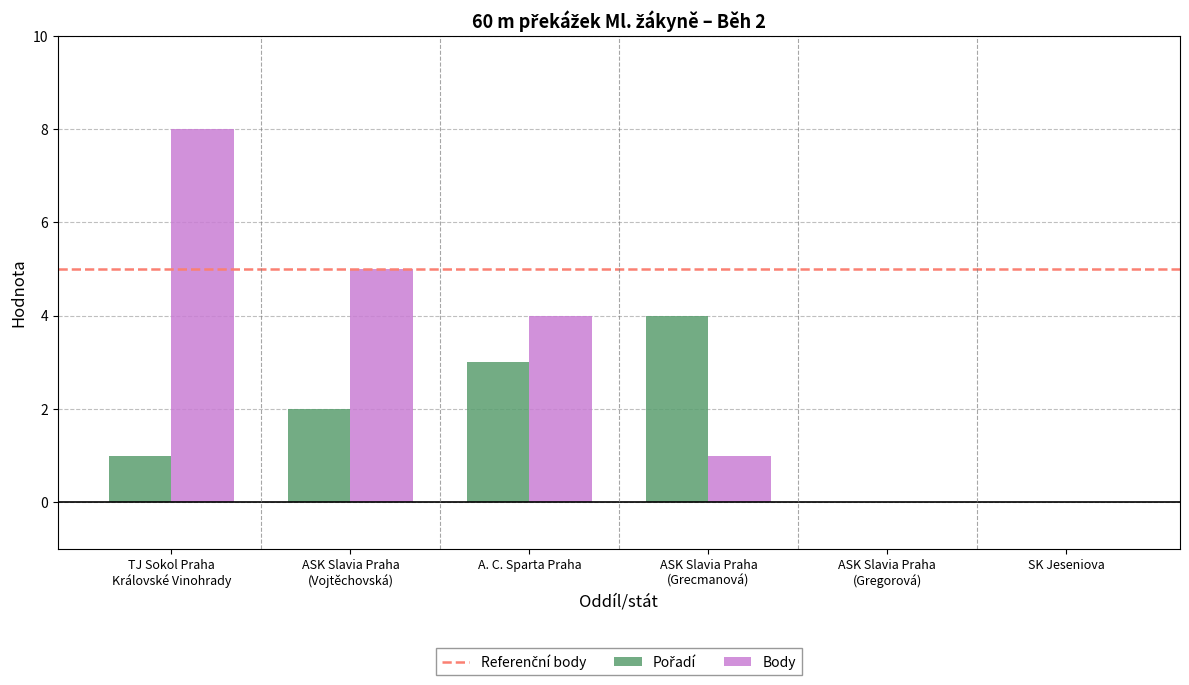

Is it true that Body equals 1 at ASK Slavia Praha
(Grecmanová)?

True